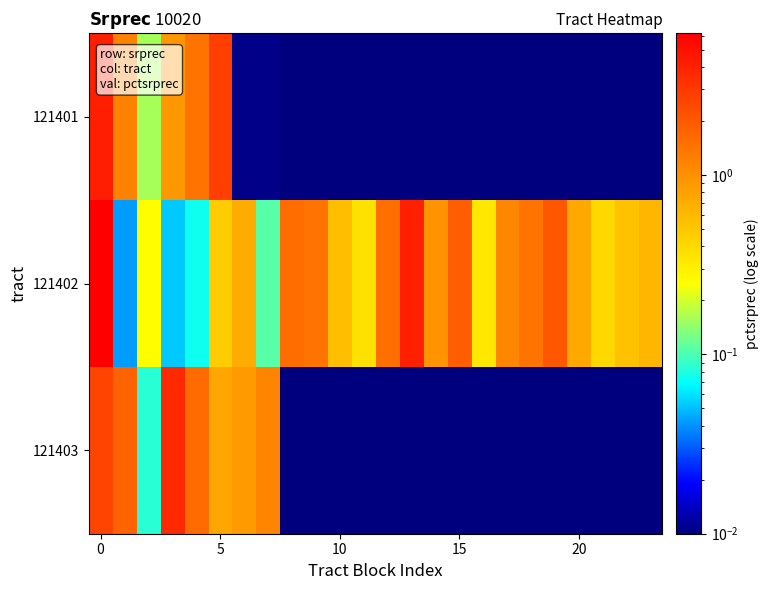

At how many categories does at least one series exceed 0?

24